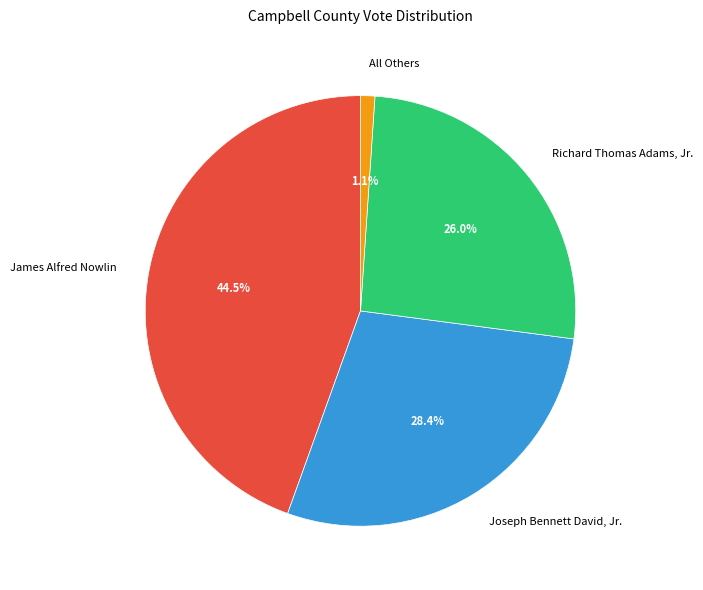

True or false: Richard Thomas Adams, Jr. accounts for 26% of the total.

True